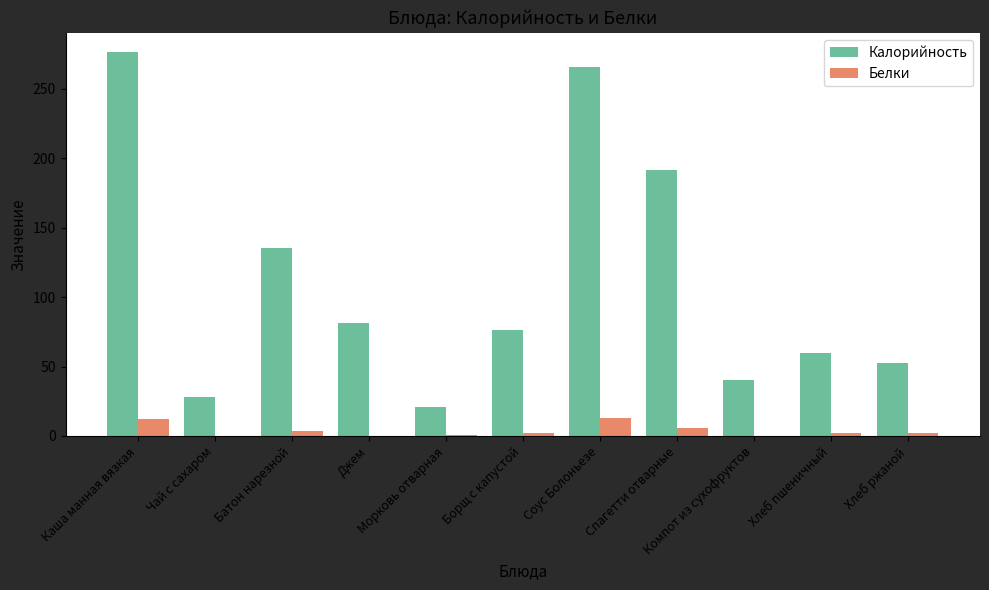

Count the number of data series in this chart.

2